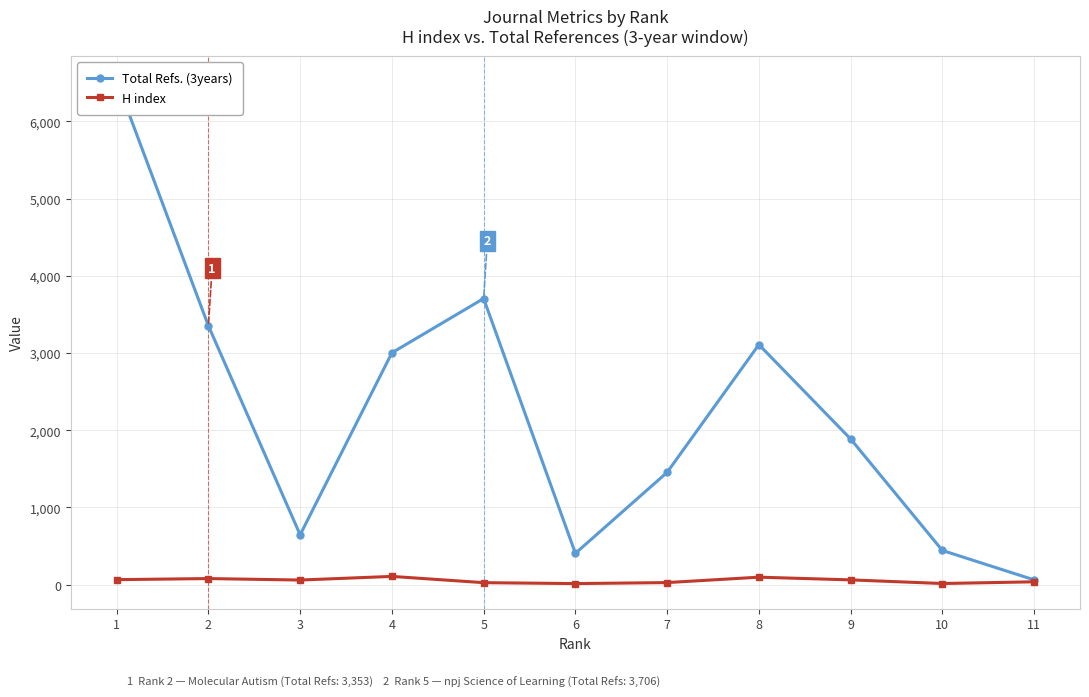

How many data points in H index are above 60?

5